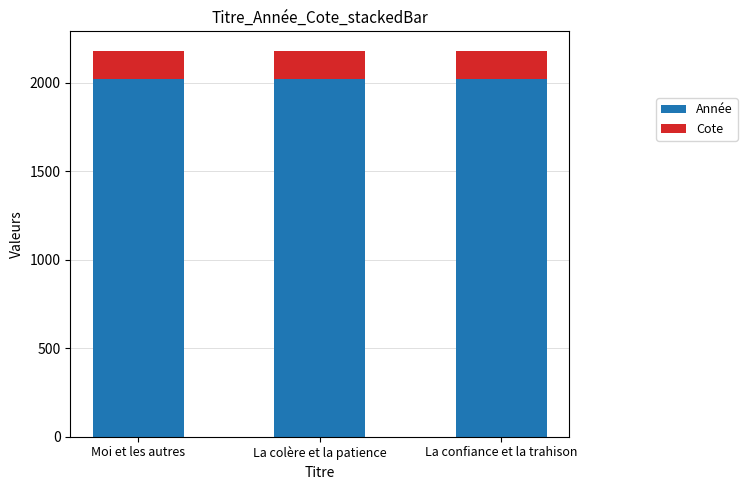

What is the average value of the Année series?

2020.0